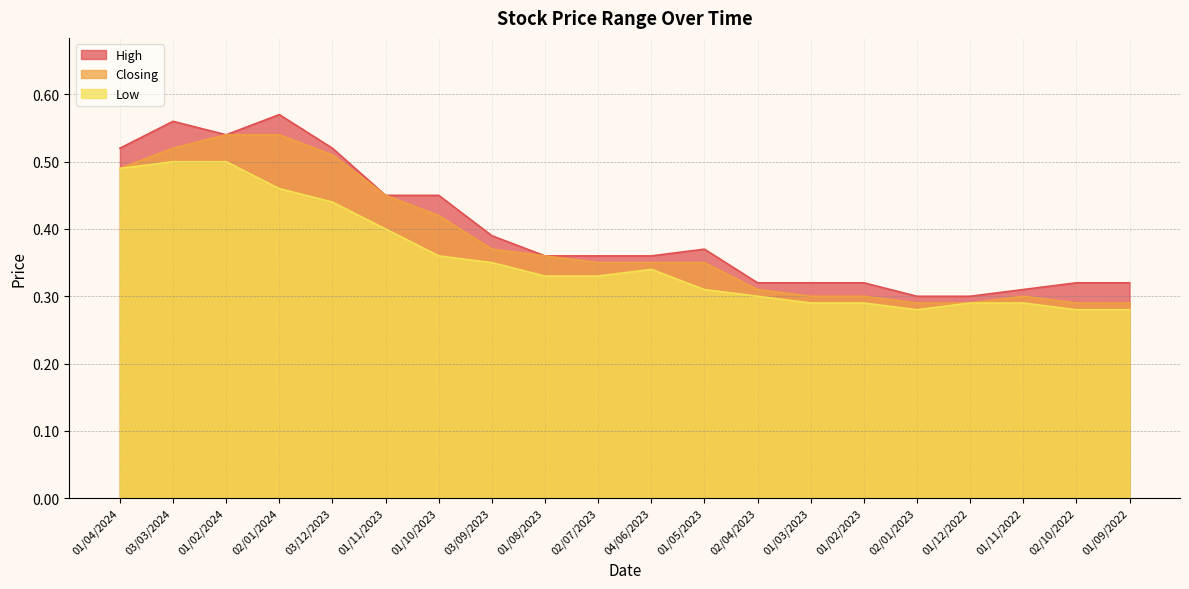

What is the total value across all series at 02/01/2024?

1.6